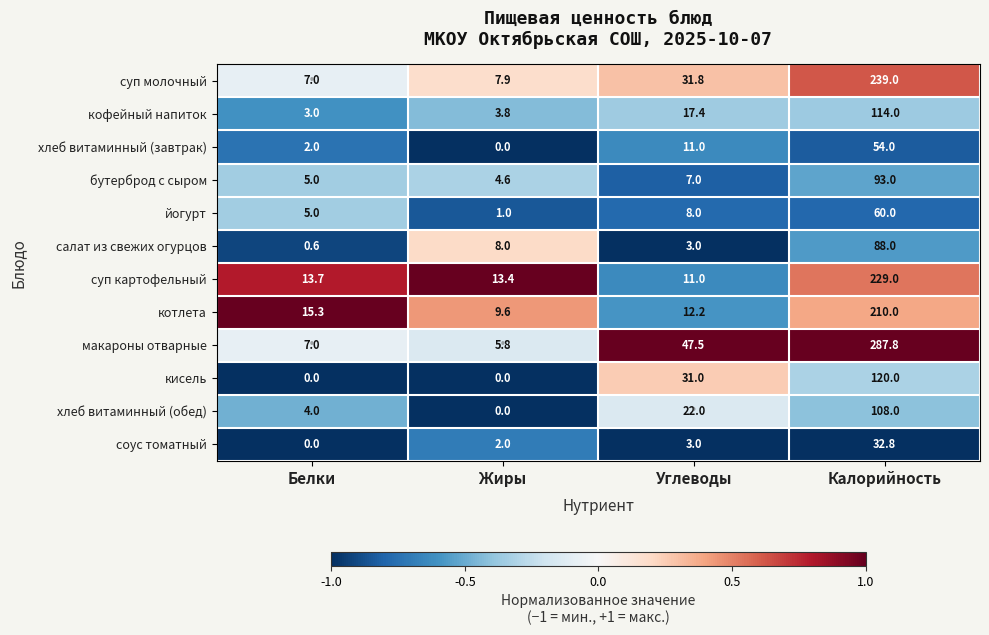

Which series has the widest spread of values?

макароны отварные